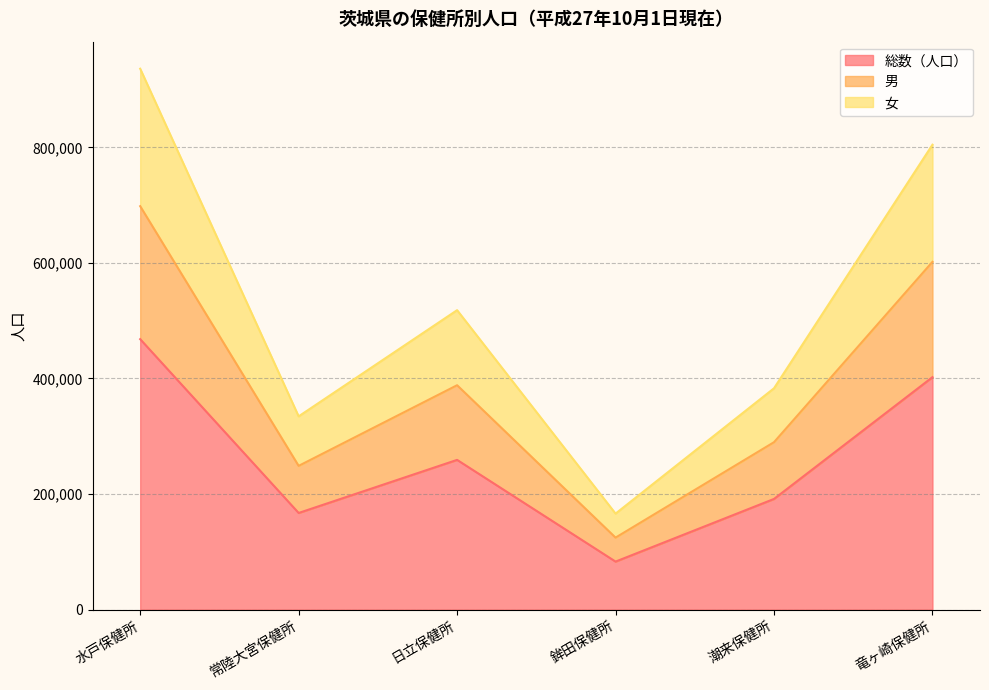

What is the highest value of the 総数（人口） series?

468040